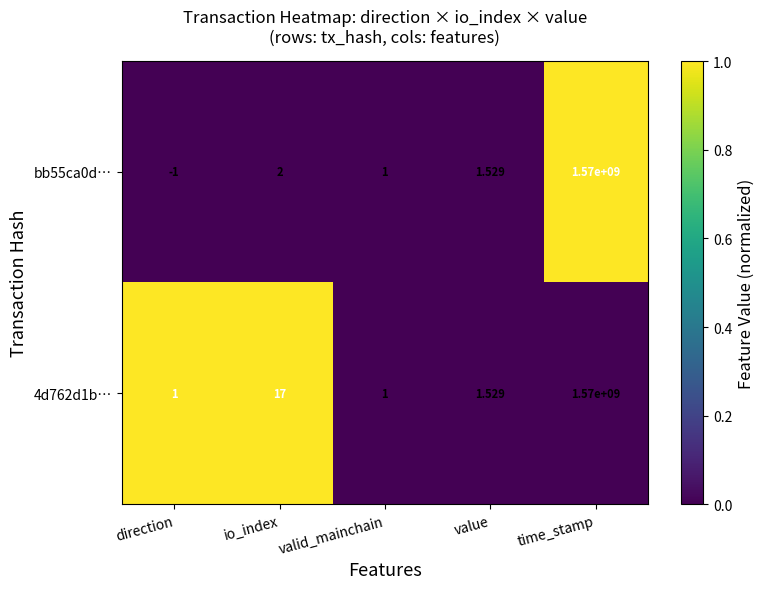

At which category does the chart reach its minimum across all series?

direction